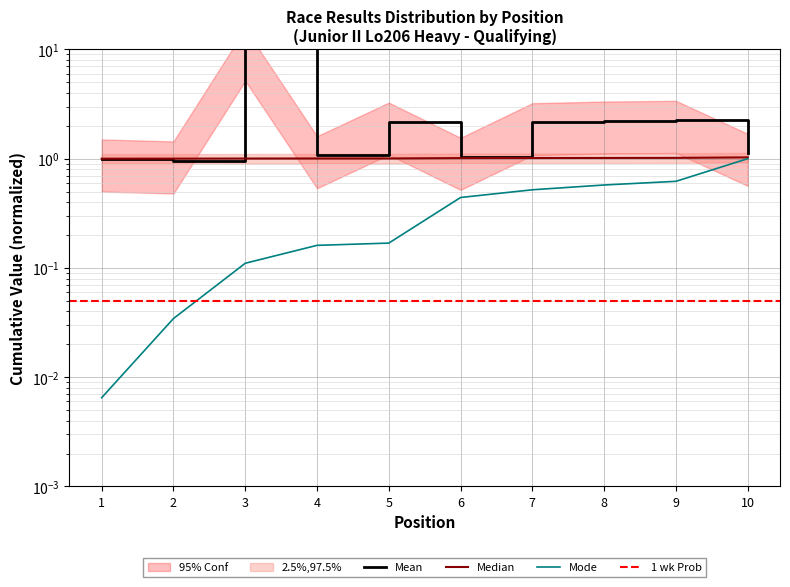

What is the difference between the highest and lowest values at 1?

1.0